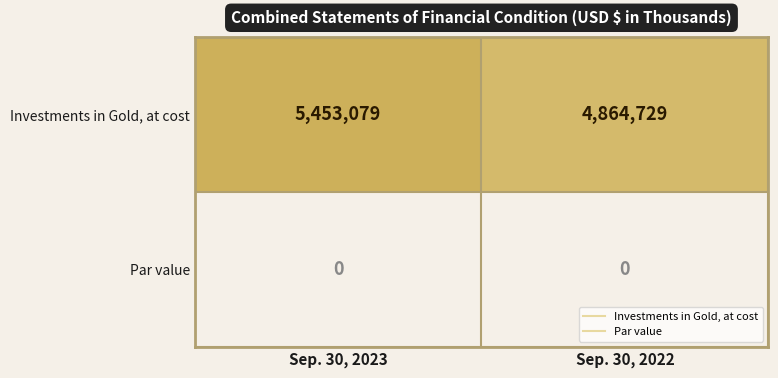

What is the difference between the Investments in Gold, at cost values at Sep. 30, 2022 and Sep. 30, 2023?

588350